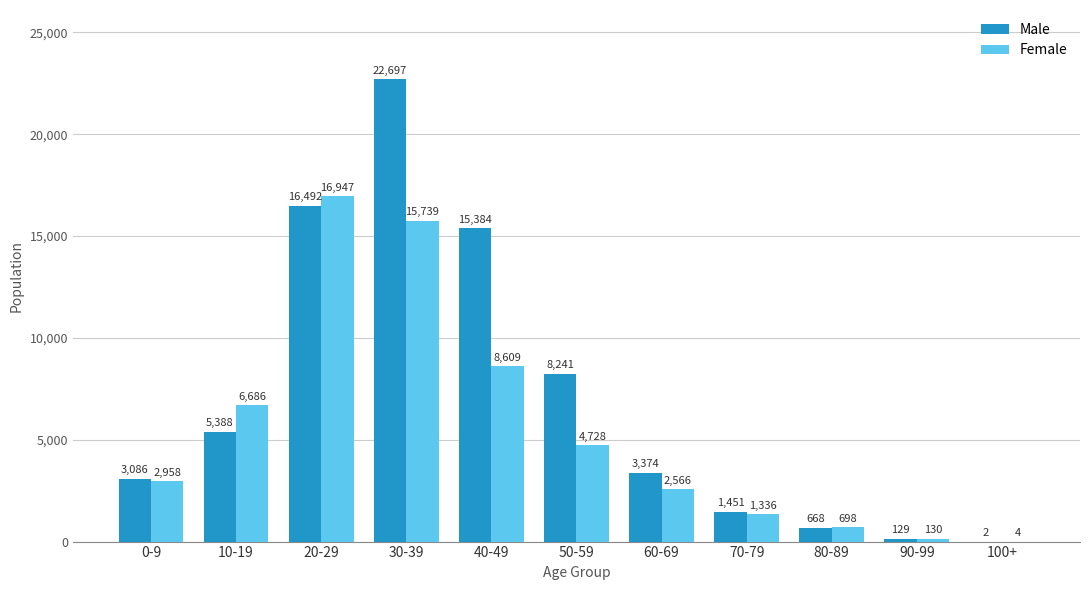

At which label does Male reach its peak?

30-39